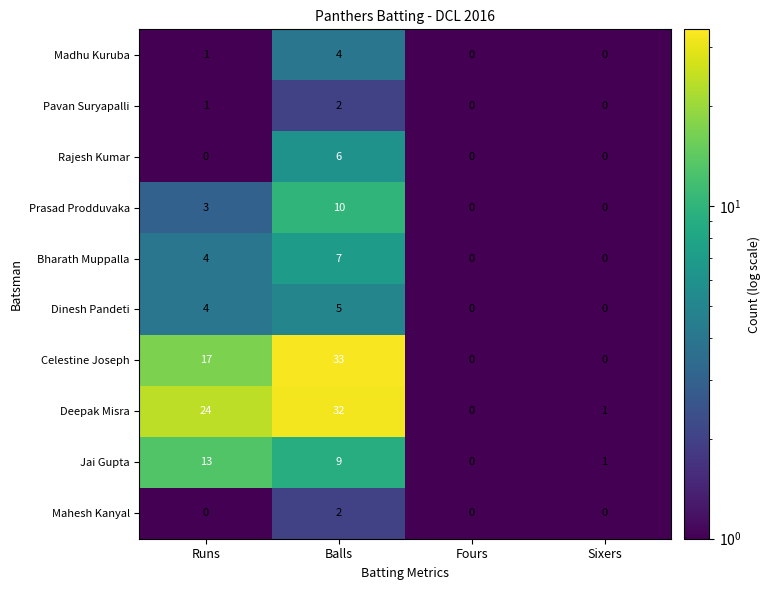

What is the maximum value for Rajesh Kumar?

6